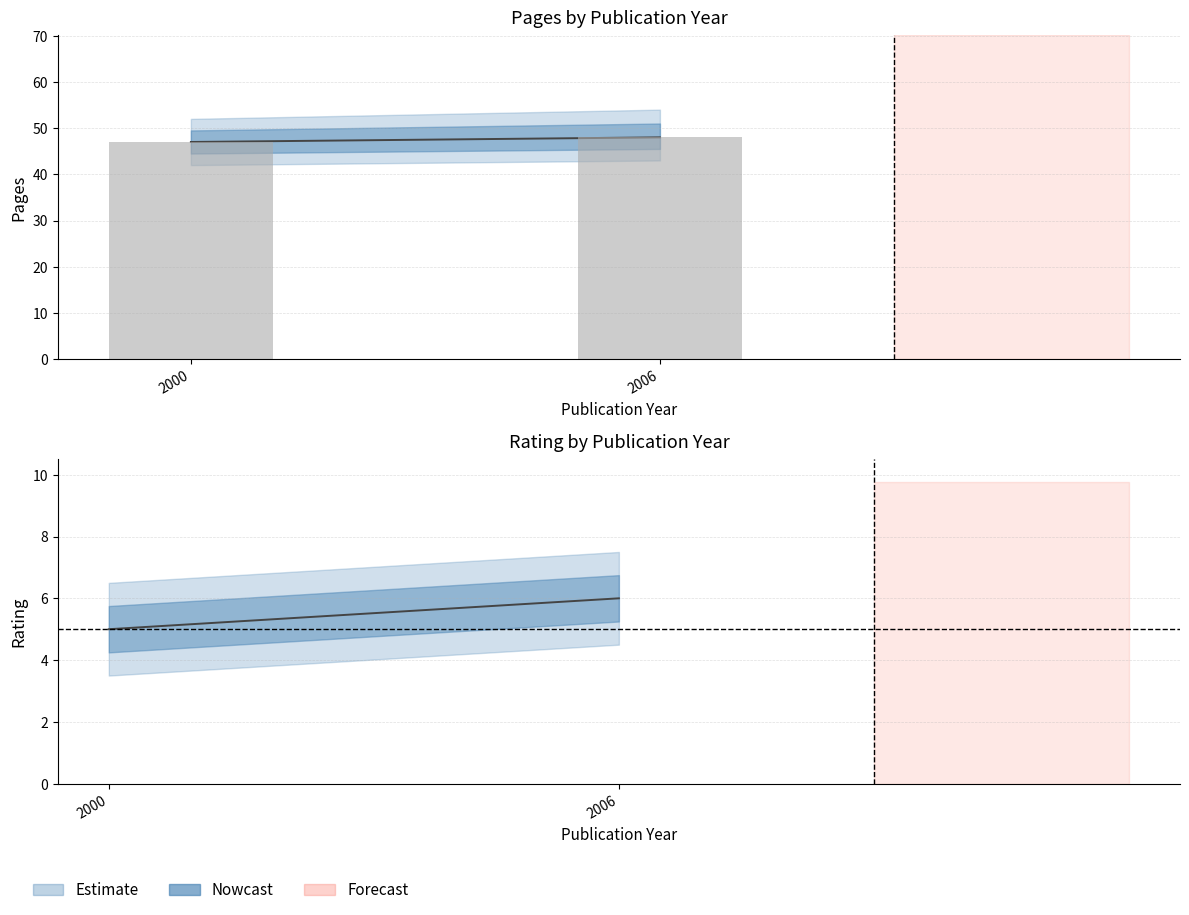

Reading left to right, extract all data points from this chart.

pages: 2000=47	2006=48
rating: 2000=5	2006=6